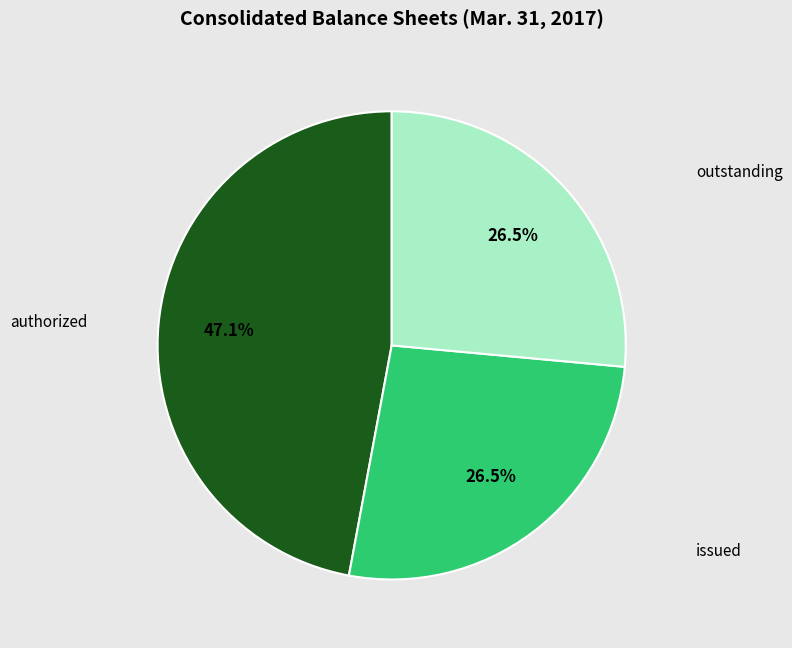

Does any single category account for the majority?

No